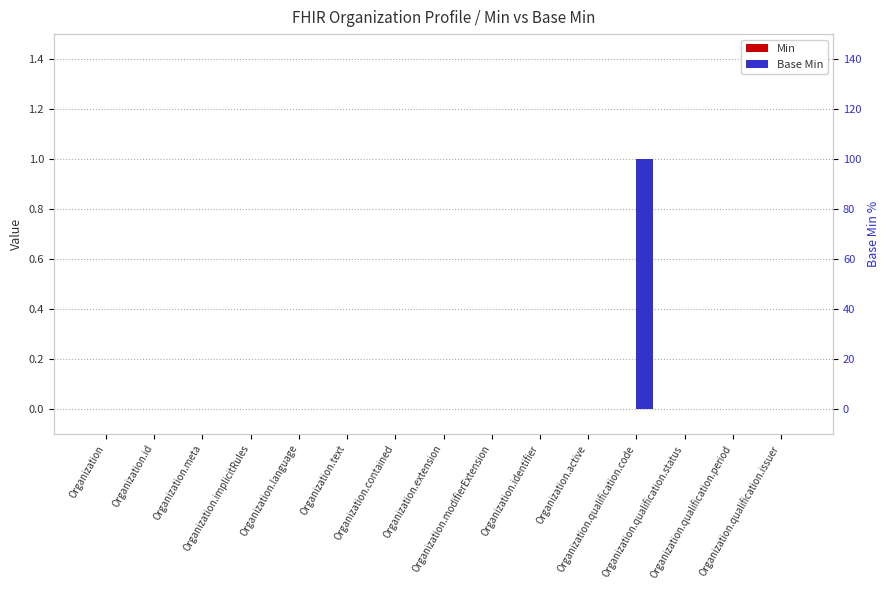

At which category is the sum across all series the highest?

Organization.qualification.code